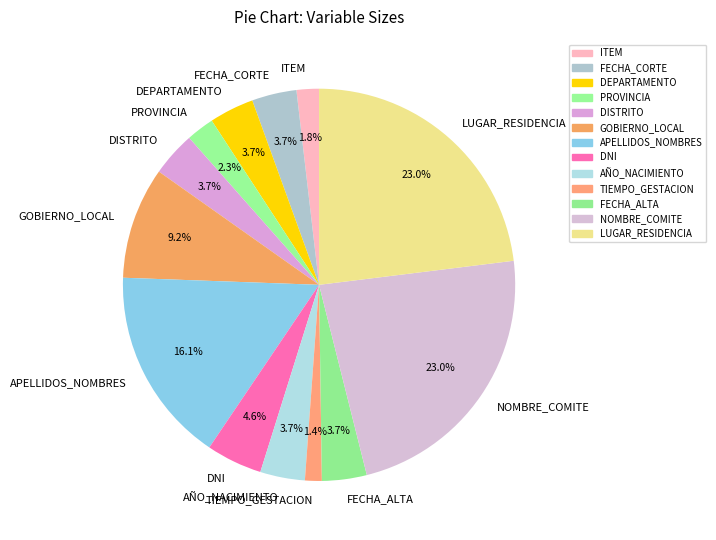

What is the ratio of the value at AÑO_NACIMIENTO to the value at LUGAR_RESIDENCIA?

0.2